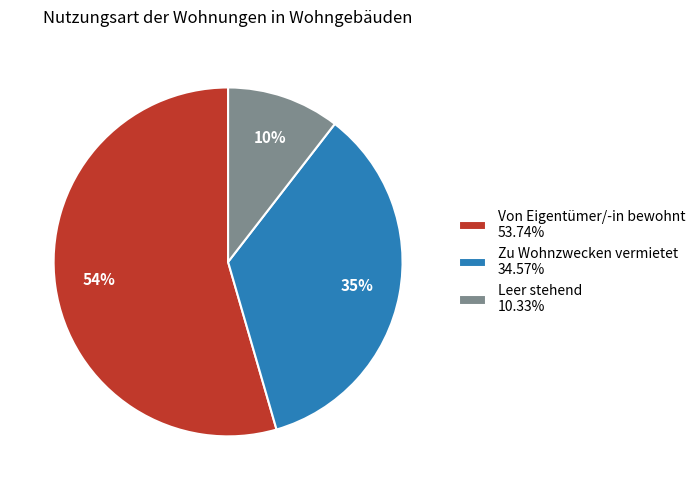

Do Zu Wohnzwecken vermietet 34.57% and Von Eigentümer/-in bewohnt 53.74% together represent more than half of the pie?

Yes